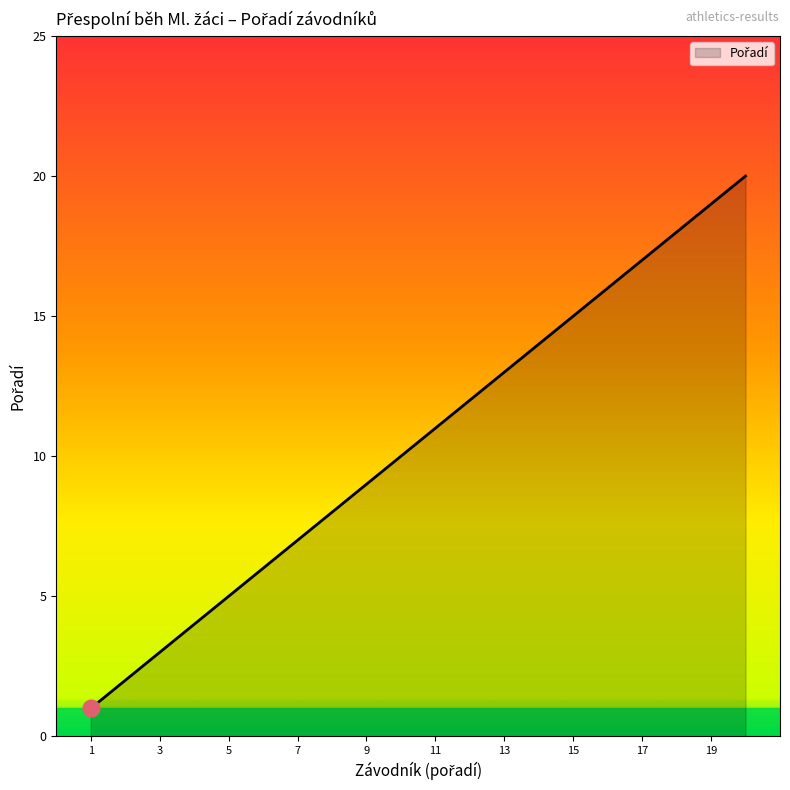

What is the greatest value displayed?

20